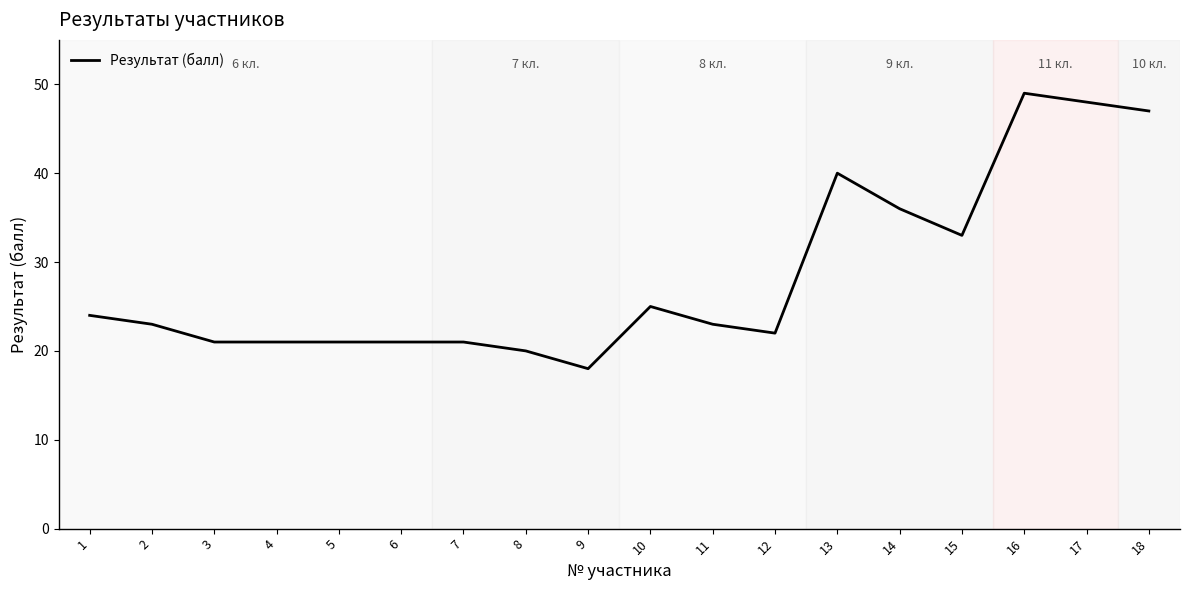

What is the difference between the maximum and minimum values?

31